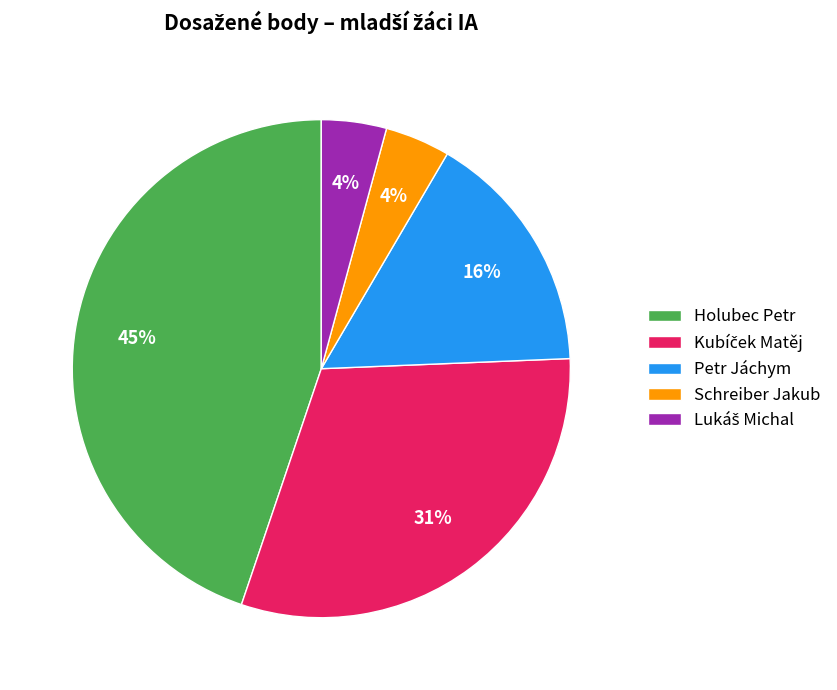

What percentage is the Schreiber Jakub slice, to the nearest percent?

4%